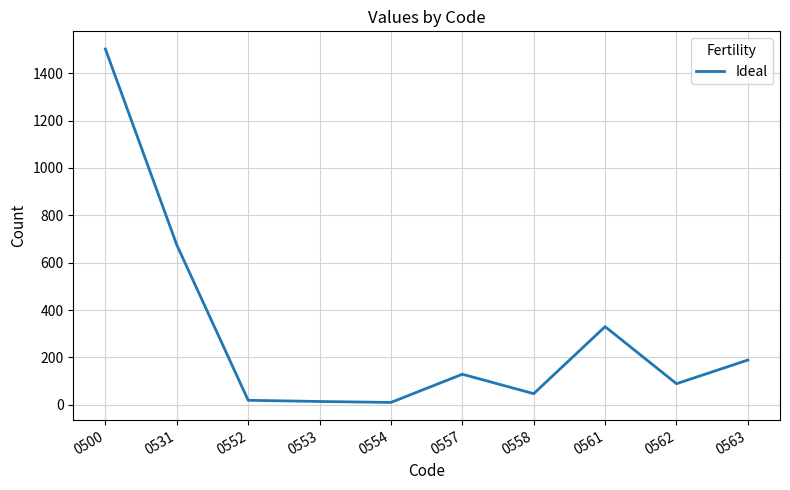

Does the chart have visible grid lines?

Yes